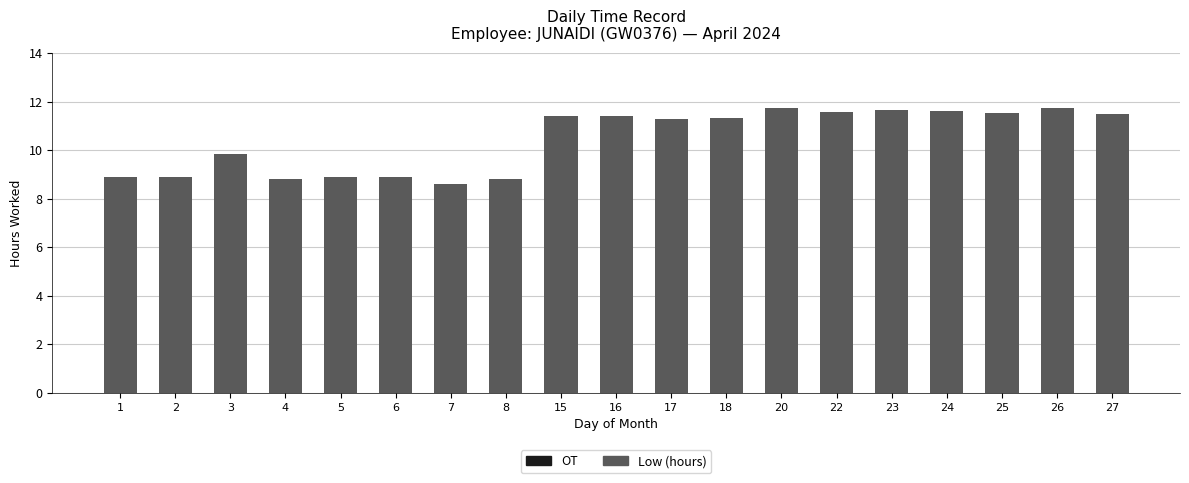

Does the chart contain stacked bars?

No